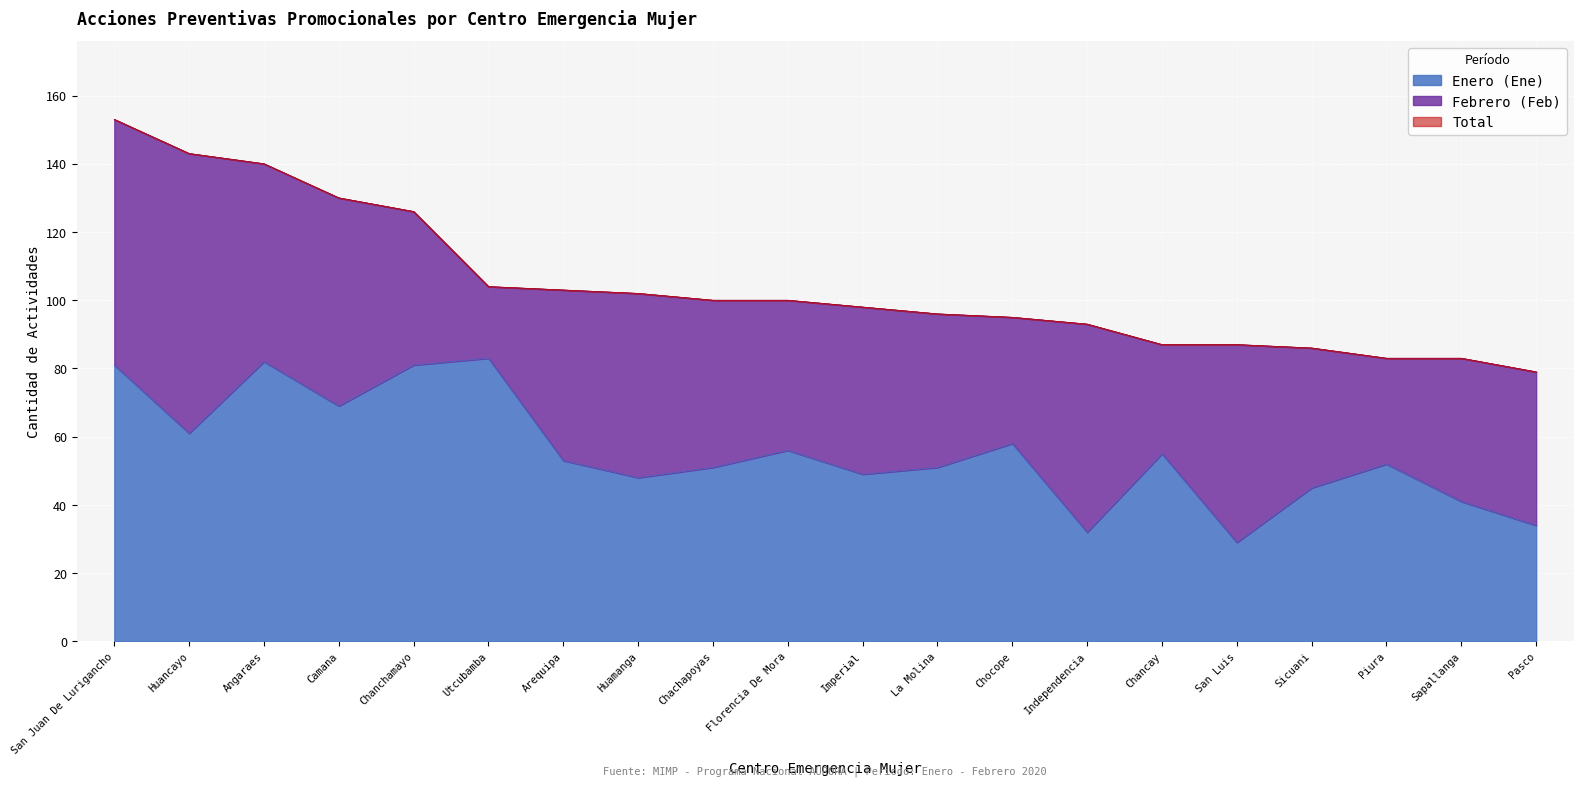

The value of Enero (Ene) at Piura is 69. True or false?

False